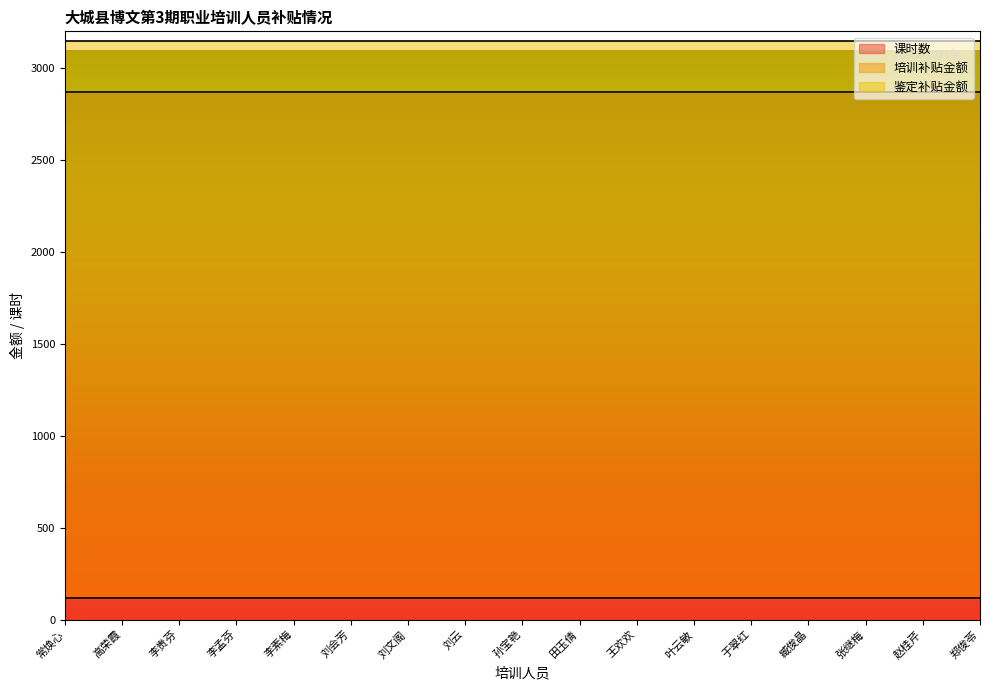

What is the maximum value for 鉴定补贴金额?

280